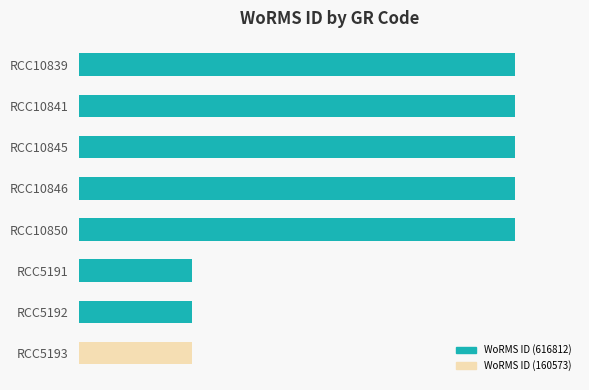

Where is the data nearest to the value 388692?

RCC5191